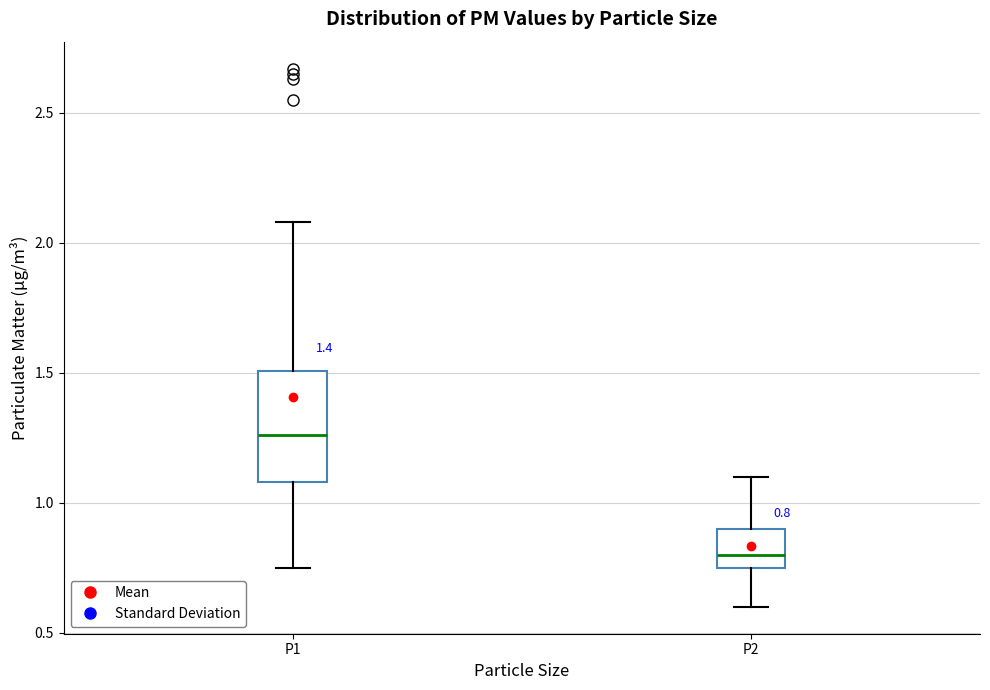

Which box's median line is the lowest?

P2